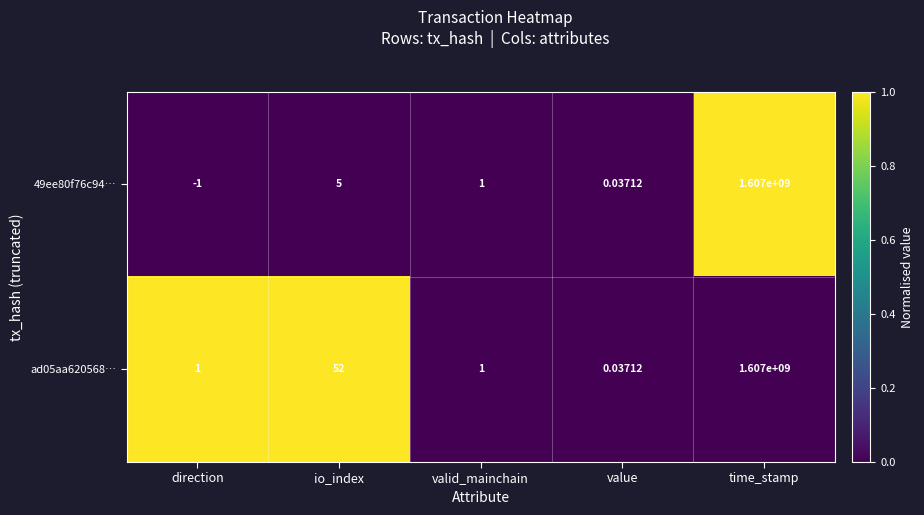

Which series has the largest total across all categories?

ad05aa620568…